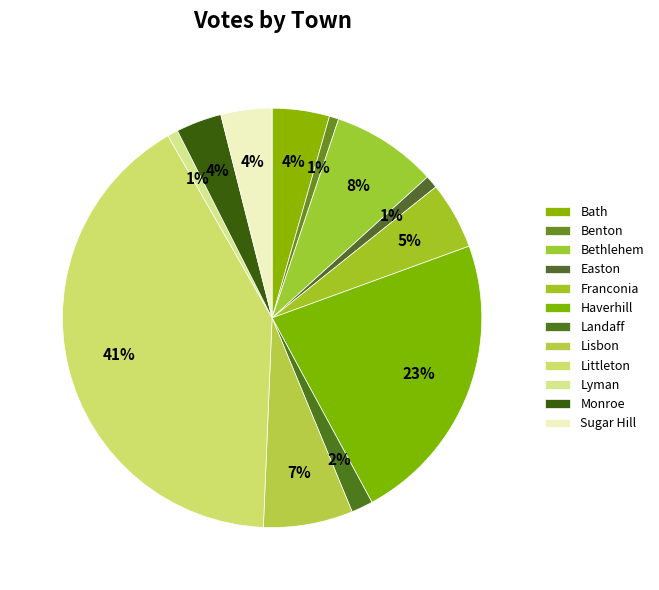

What percentage is the Landaff slice, to the nearest percent?

2%